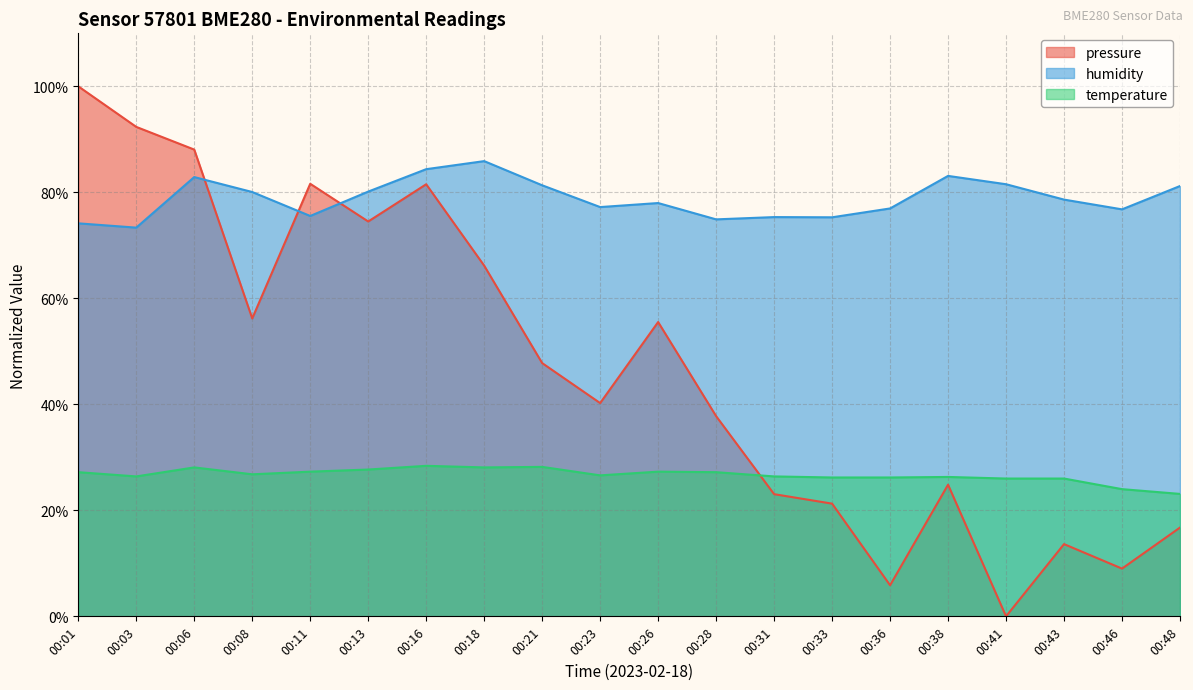

Between 00:11 and 00:48, which is larger?

00:11